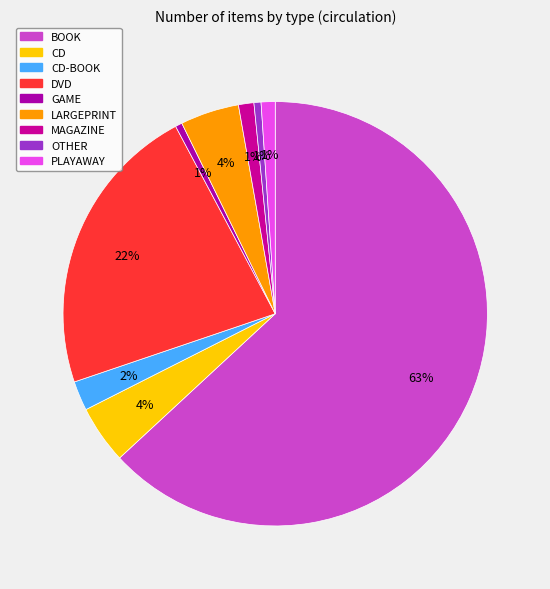

To the nearest percent, what is the difference between the CD and GAME slice percentages?

4%